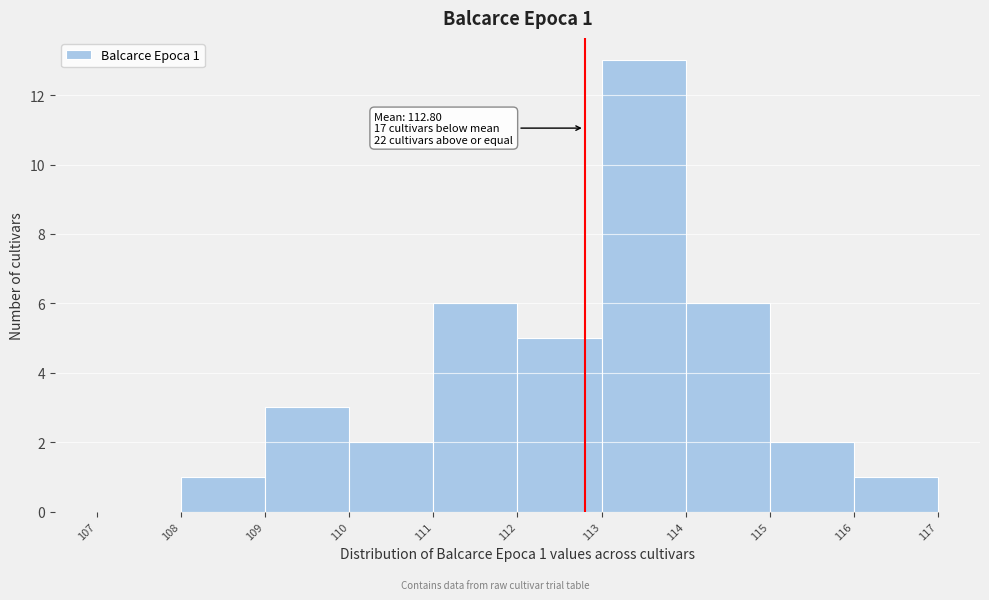

Over which range of the x-axis is the bar tallest?

113 to 114